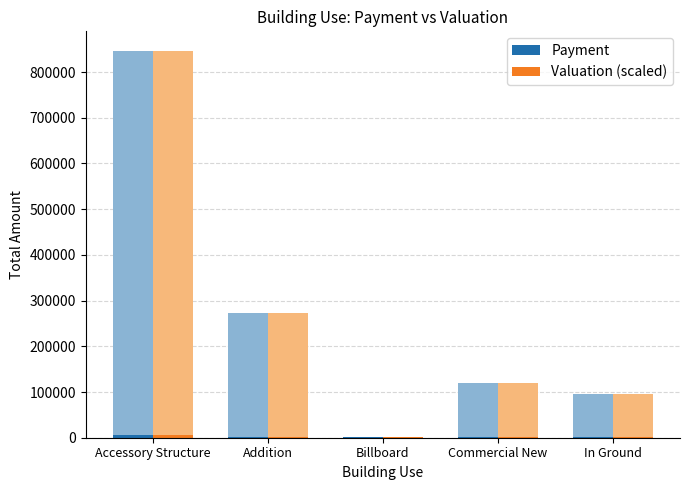

At how many categories does at least one series exceed 824?

3